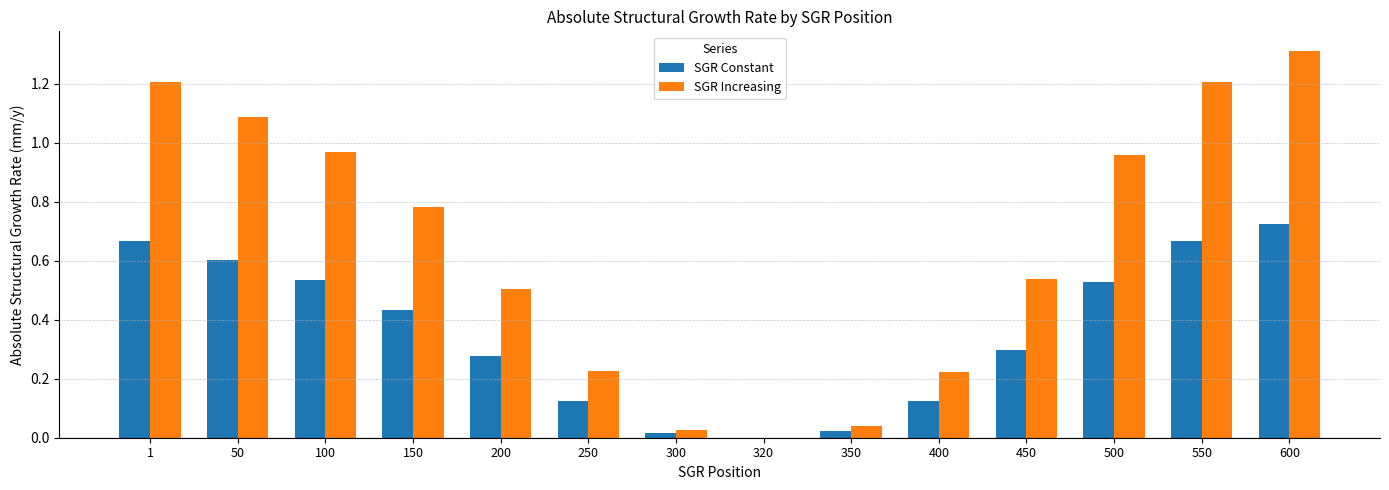

Which series changed the most between 250 and 600?

SGR Increasing